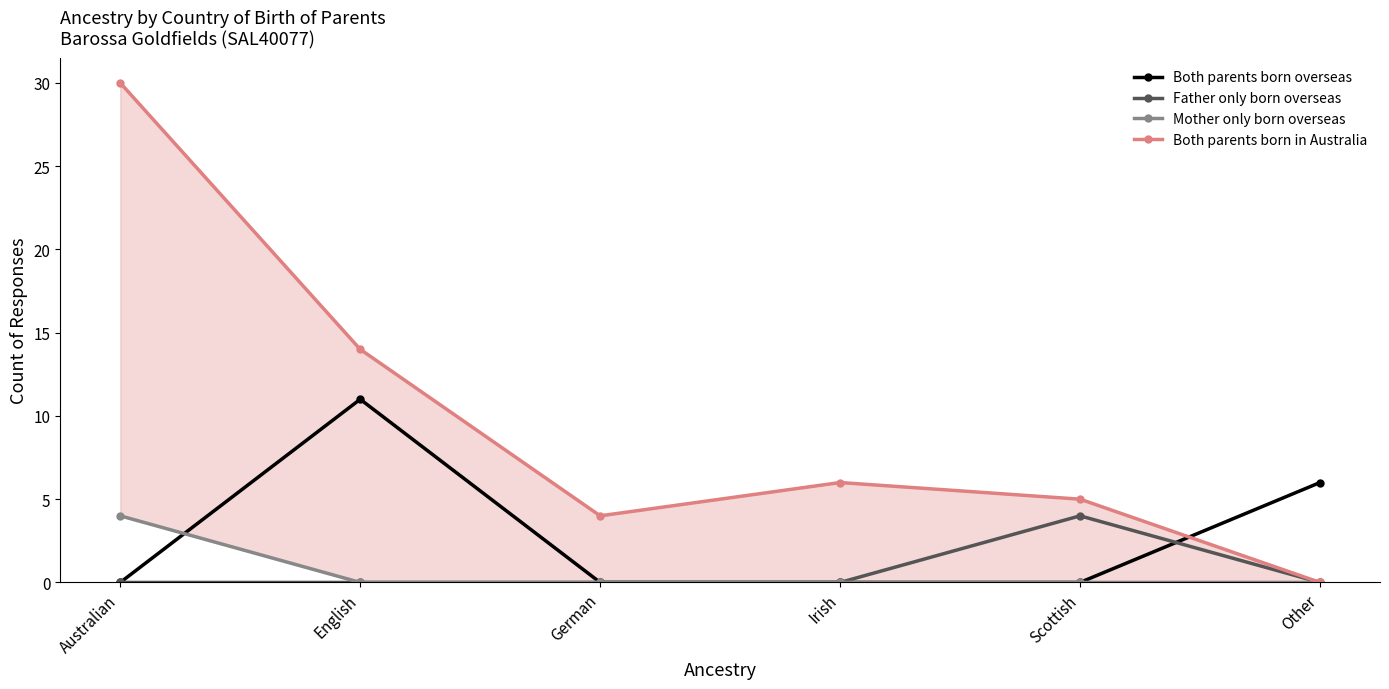

Which has a higher value, Scottish or German?

Scottish